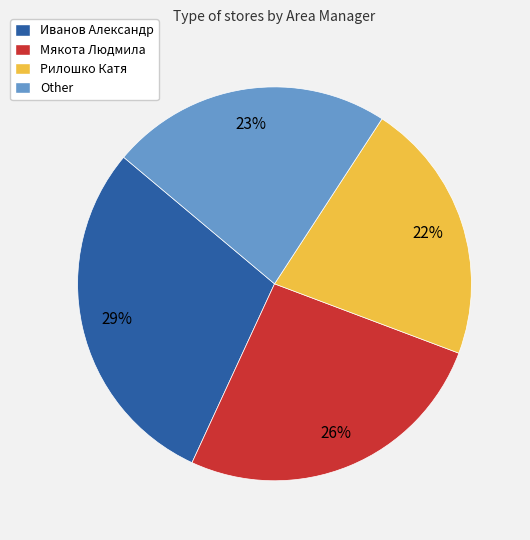

Which category has the biggest portion of the pie?

Иванов Александр